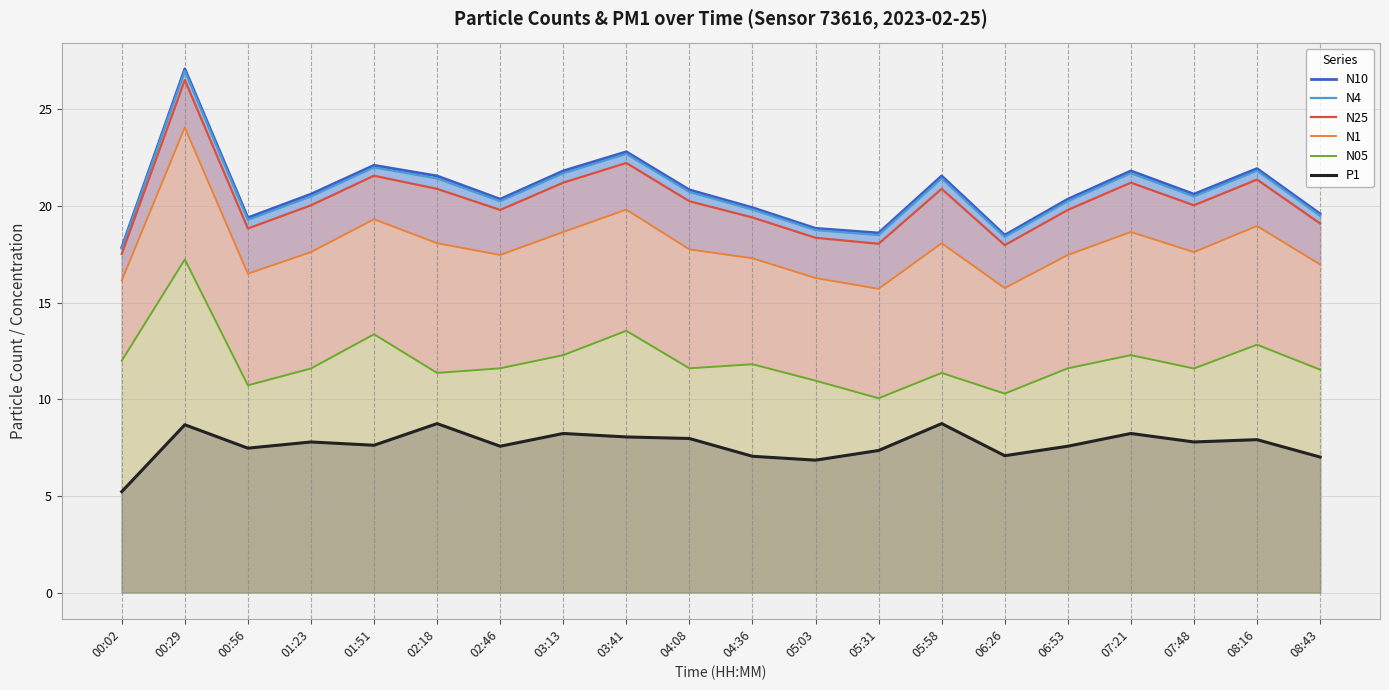

Rank the series by their maximum value, from highest to lowest.

N10, N4, N25, N1, N05, P1